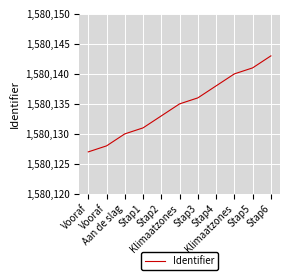

What is the sum of all values?

17381482